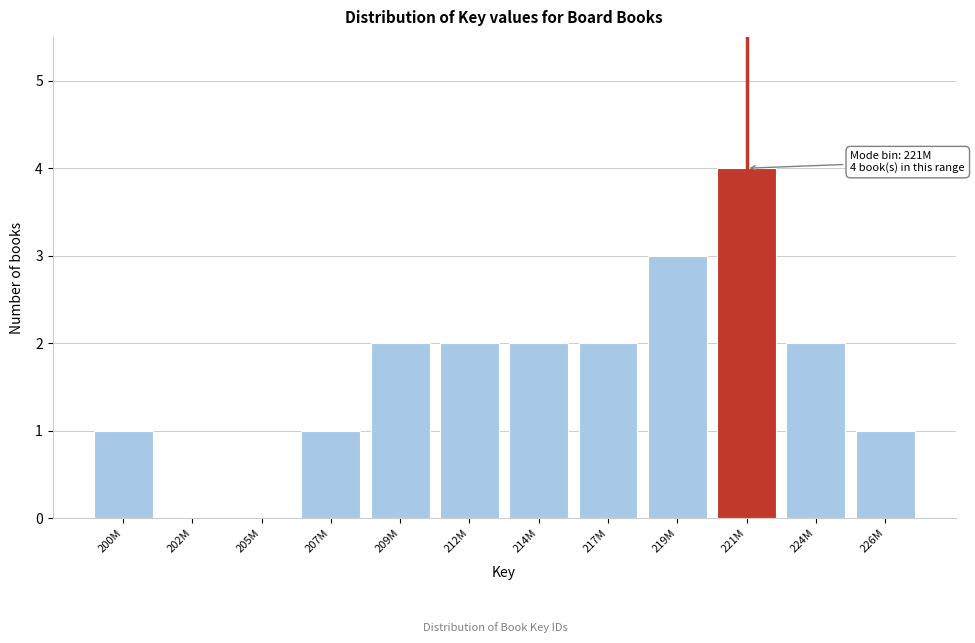

Reading left to right, transcribe all the data shown in this chart.

200M=1	202M=0	205M=0	207M=1	209M=2	212M=2	214M=2	217M=2	219M=3	221M=4	224M=2	226M=1